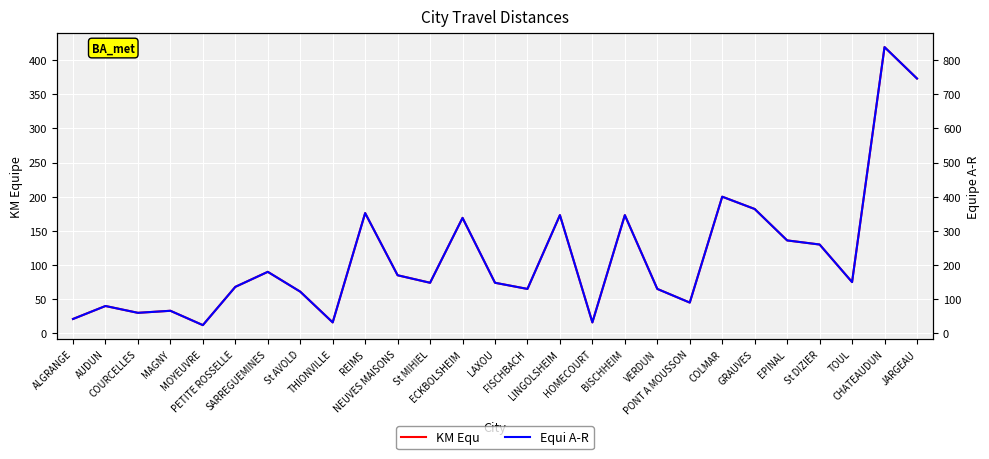

How many data points in Equi A-R are less than 148?

12